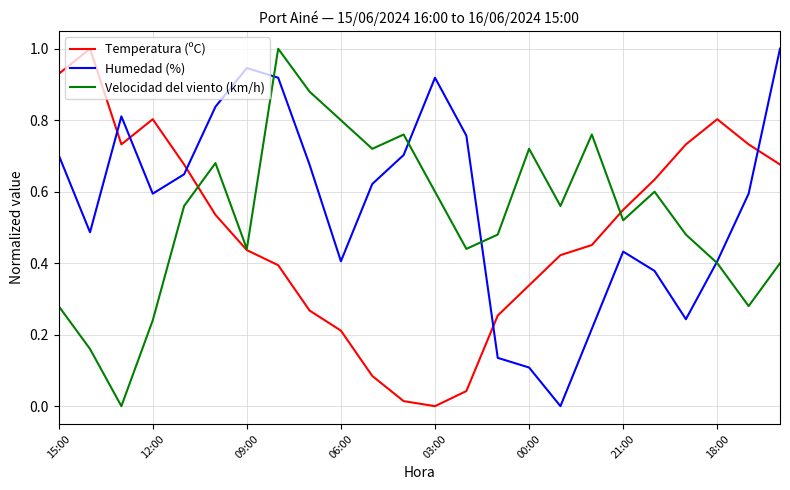

How many lines are shown in the chart?

3